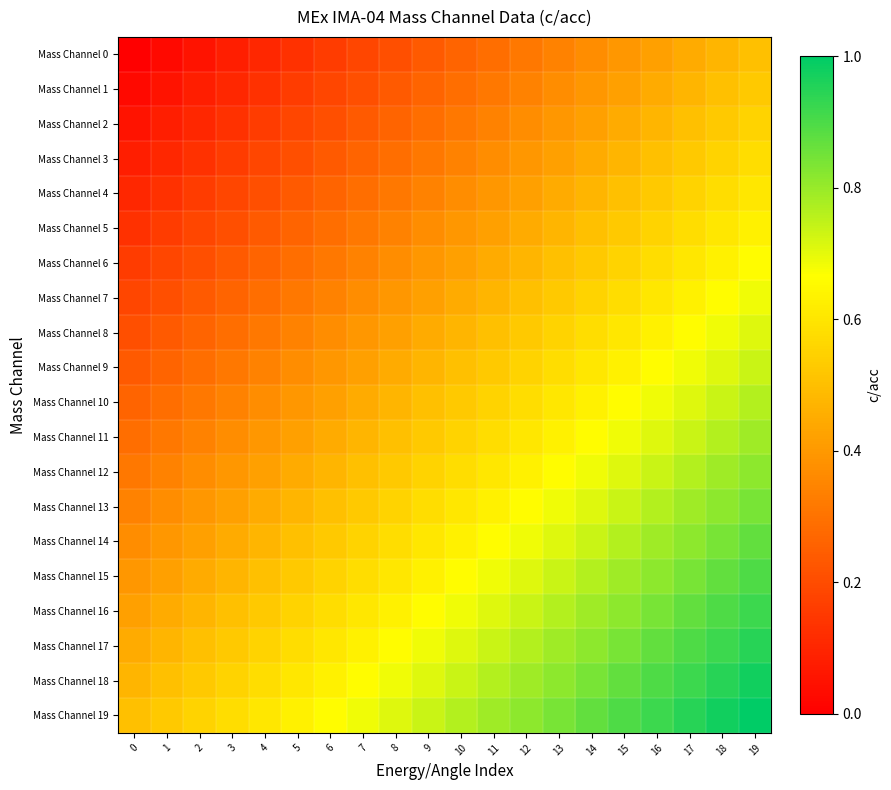

Rank the series by their maximum value, from lowest to highest.

Mass Channel 0, Mass Channel 1, Mass Channel 2, Mass Channel 3, Mass Channel 4, Mass Channel 5, Mass Channel 6, Mass Channel 7, Mass Channel 8, Mass Channel 9, Mass Channel 10, Mass Channel 11, Mass Channel 12, Mass Channel 13, Mass Channel 14, Mass Channel 15, Mass Channel 16, Mass Channel 17, Mass Channel 18, Mass Channel 19